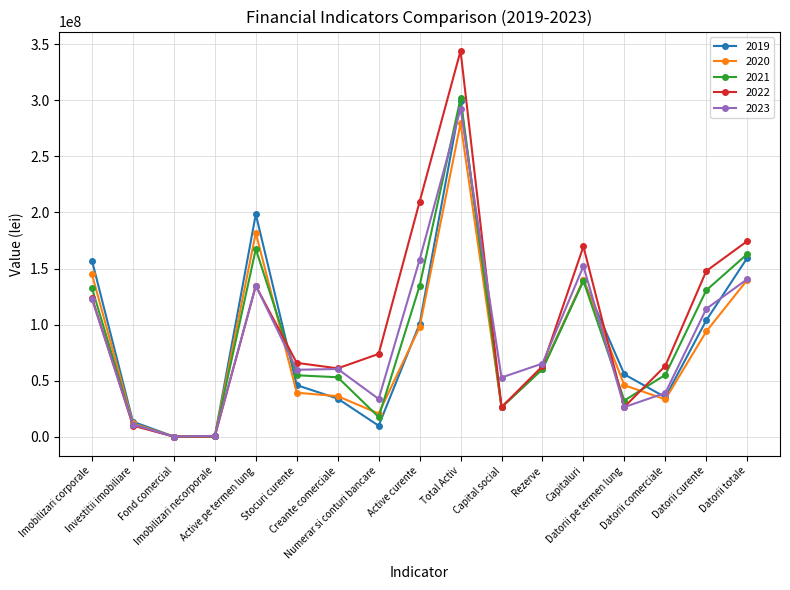

What is the value of the 2021 point at the 1st from the left?

132497913.7